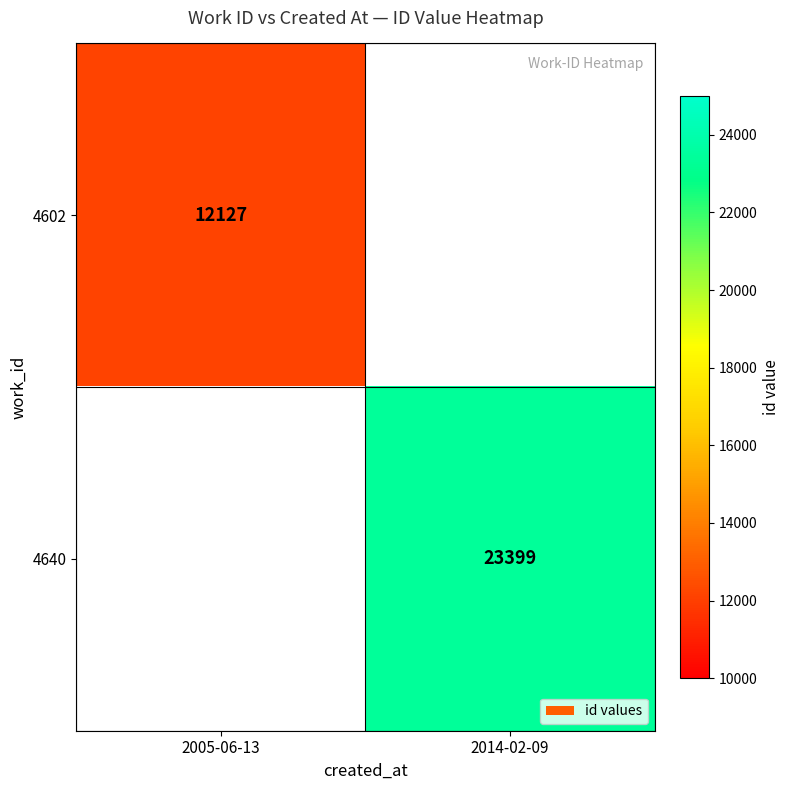

True or false: 4602 has a value of 20831 at 2005-06-13.

False